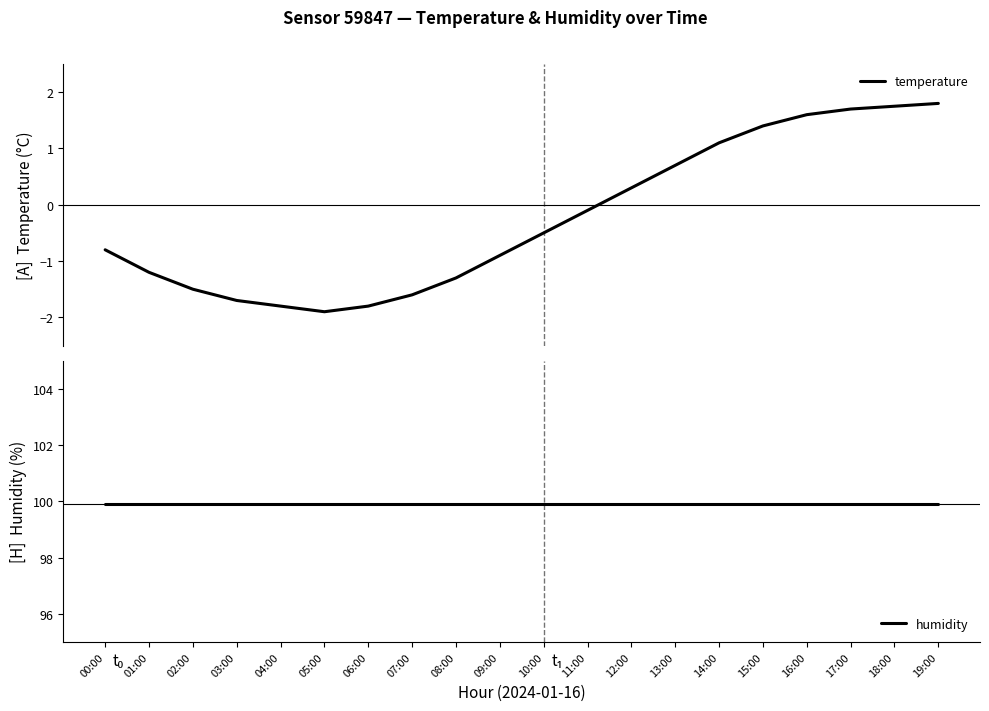

Reading right to left, transcribe all the data shown in this chart.

temperature: 19:00=1.8	18:00=1.8	17:00=1.7	16:00=1.6	15:00=1.4	14:00=1.1	13:00=0.7	12:00=0.3	11:00=-0.1	10:00=-0.5	09:00=-0.9	08:00=-1.3	07:00=-1.6	06:00=-1.8	05:00=-1.9	04:00=-1.8	03:00=-1.7	02:00=-1.5	01:00=-1.2	00:00=-0.8
humidity: 19:00=99.9	18:00=99.9	17:00=99.9	16:00=99.9	15:00=99.9	14:00=99.9	13:00=99.9	12:00=99.9	11:00=99.9	10:00=99.9	09:00=99.9	08:00=99.9	07:00=99.9	06:00=99.9	05:00=99.9	04:00=99.9	03:00=99.9	02:00=99.9	01:00=99.9	00:00=99.9